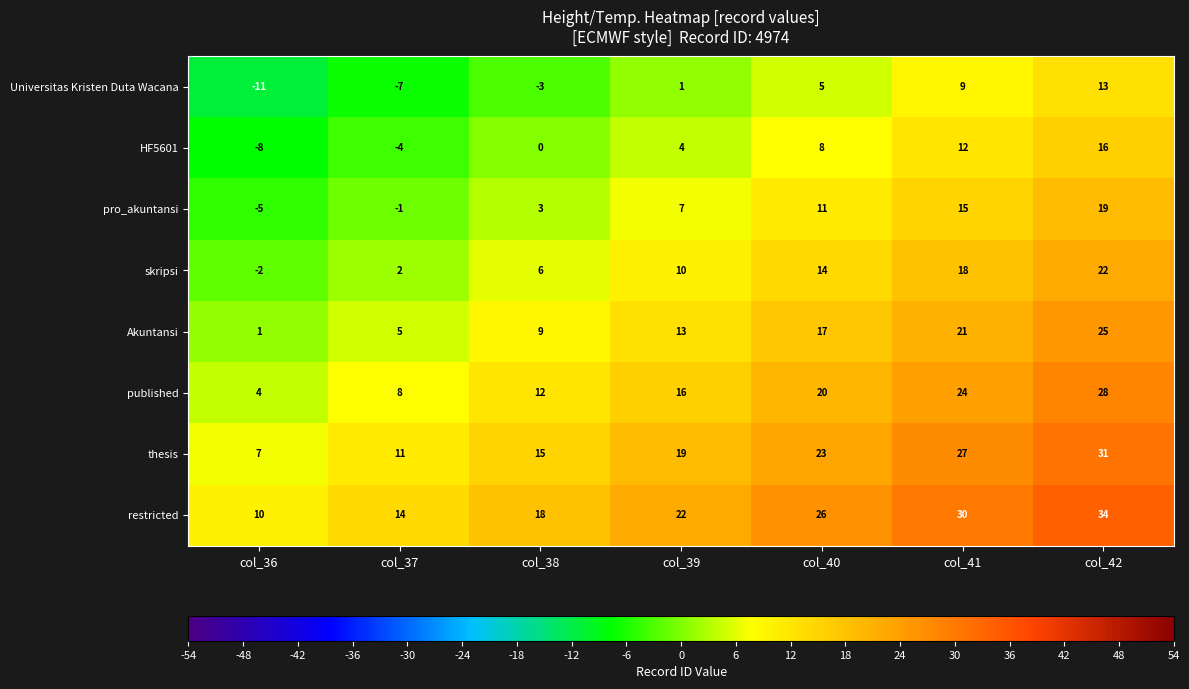

The restricted series shows 10 at col_36. True or false?

True